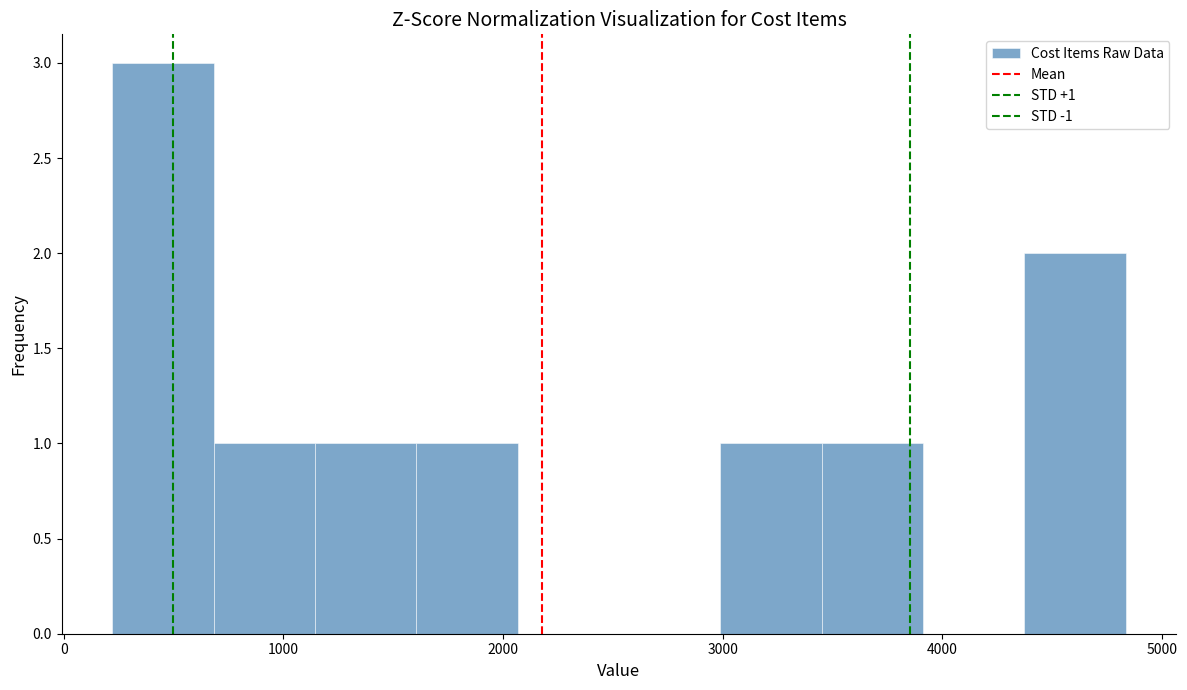

Which range on the x-axis has the tallest bar?

200 to 700